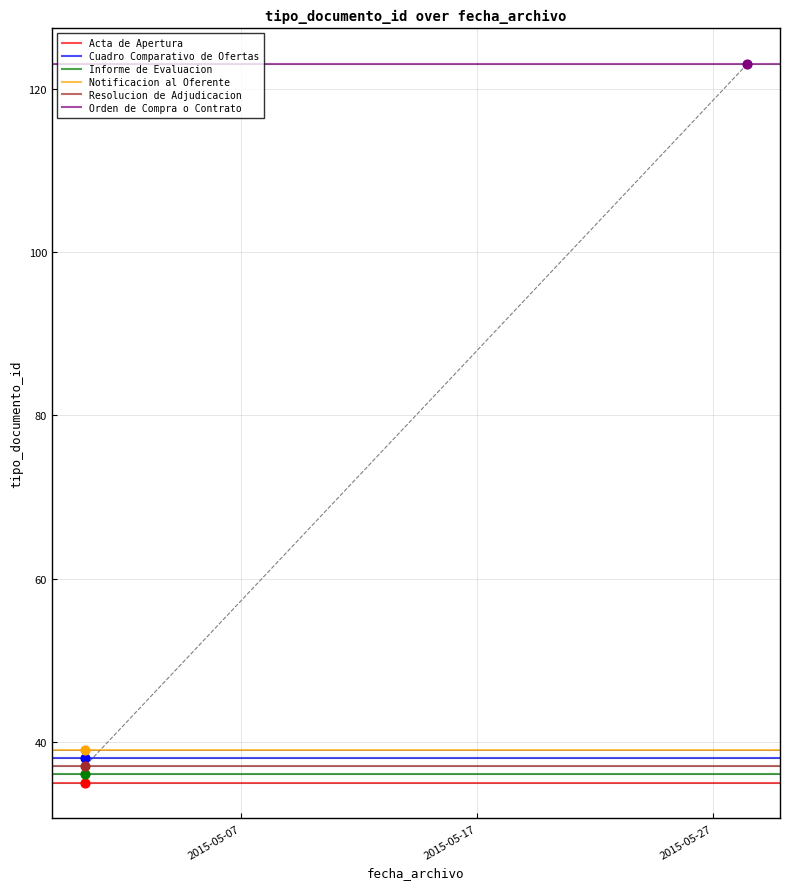

Which series reaches the maximum Y coordinate?

Orden de Compra o Contrato